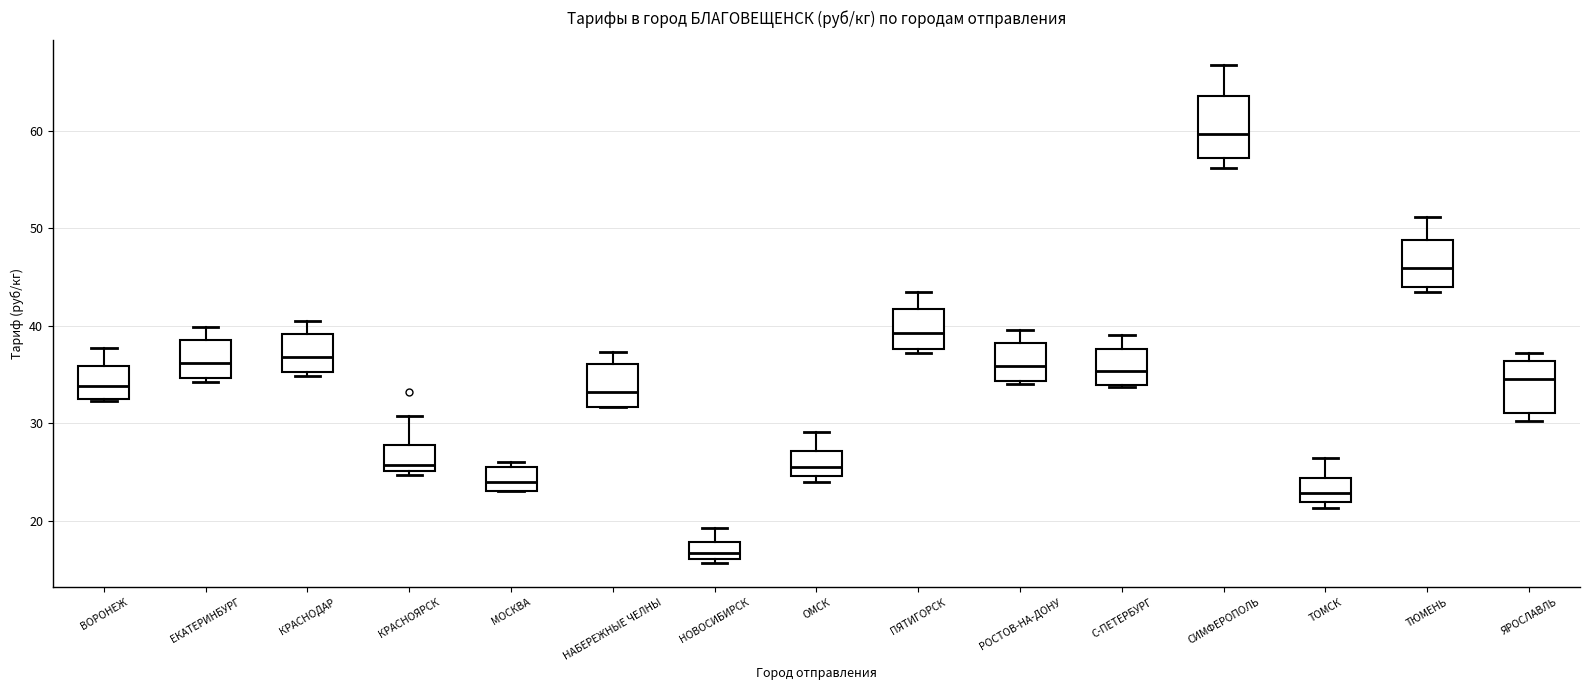

Reading left to right, transcribe this box plot: for each box, give where its median line is, the range the box spans, and where its two whiskers end, as read against the y-axis. The values are not printed on the chart, so give them approximately, as read against the axis.

ВОРОНЕЖ: median 34, box 33 to 36, whiskers 32 to 38
ЕКАТЕРИНБУРГ: median 36, box 35 to 39, whiskers 34 to 40
КРАСНОДАР: median 37, box 35 to 39, whiskers 35 (just below the box's lower edge) to 41
КРАСНОЯРСК: median 26, box 25 to 28, whiskers 25 (just below the box's lower edge) to 31
МОСКВА: median 24, box 23 to 26, whiskers 23 to 26 (just above the box's upper edge)
НАБЕРЕЖНЫЕ ЧЕЛНЫ: median 33, box 32 to 36, whiskers 32 to 37
НОВОСИБИРСК: median 17, box 16 to 18, whiskers 16 (just below the box's lower edge) to 19
ОМСК: median 26, box 25 to 27, whiskers 24 to 29
ПЯТИГОРСК: median 39, box 38 to 42, whiskers 37 to 43
РОСТОВ-НА-ДОНУ: median 36, box 34 to 38, whiskers 34 to 40
С-ПЕТЕРБУРГ: median 35, box 34 to 38, whiskers 34 to 39
СИМФЕРОПОЛЬ: median 60, box 57 to 64, whiskers 56 to 67
ТОМСК: median 23, box 22 to 24, whiskers 21 to 26
ТЮМЕНЬ: median 46, box 44 to 49, whiskers 43 to 51
ЯРОСЛАВЛЬ: median 35, box 31 to 36, whiskers 30 to 37